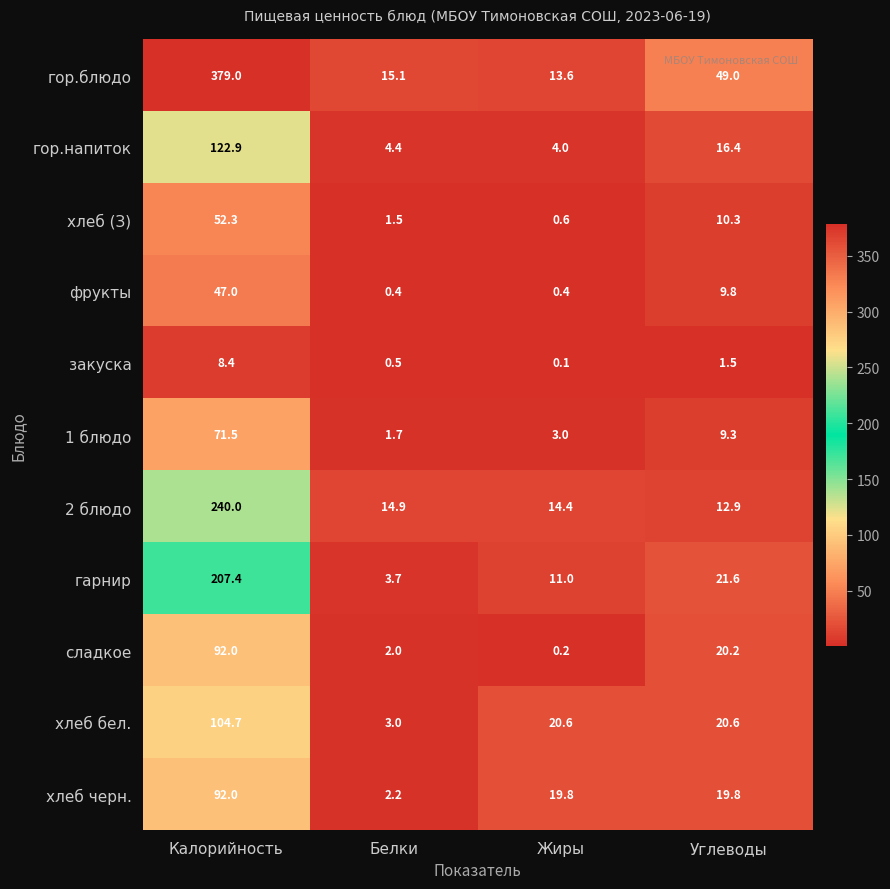

Rank the categories by гарнир value from highest to lowest.

Калорийность, Углеводы, Жиры, Белки